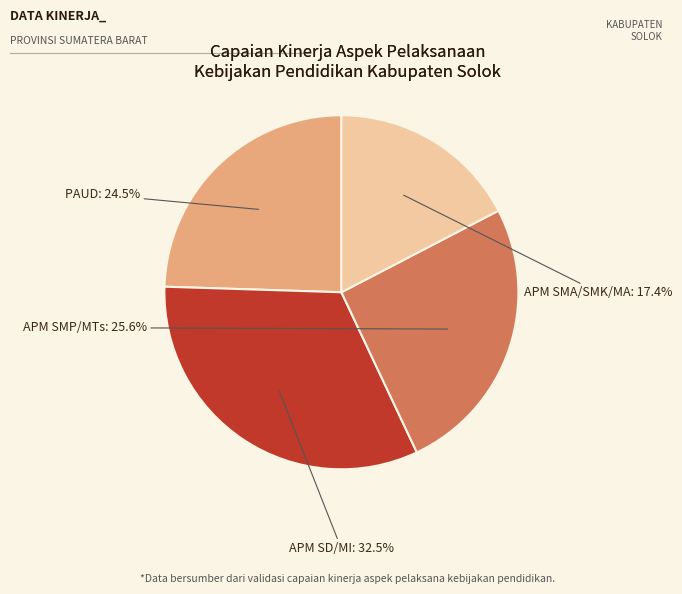

Is there a majority slice in this chart?

No